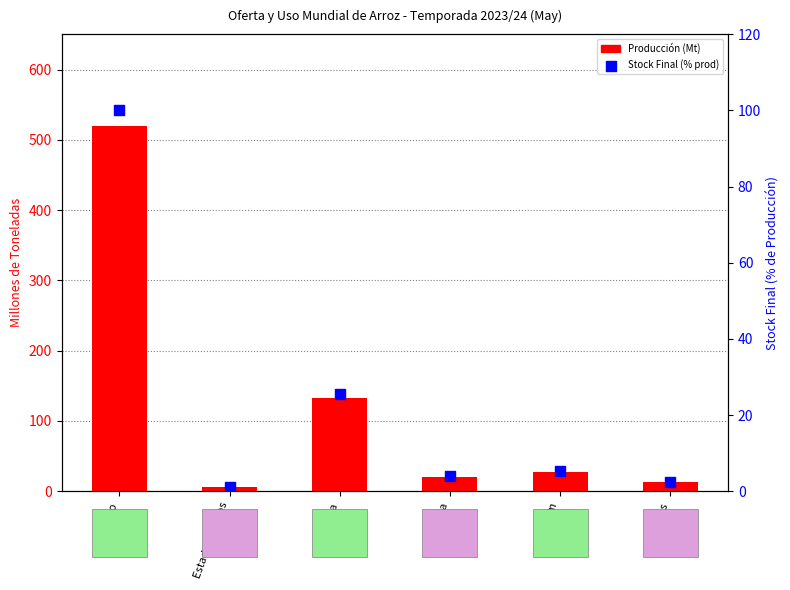

At which category is the sum across all series the highest?

Mundo